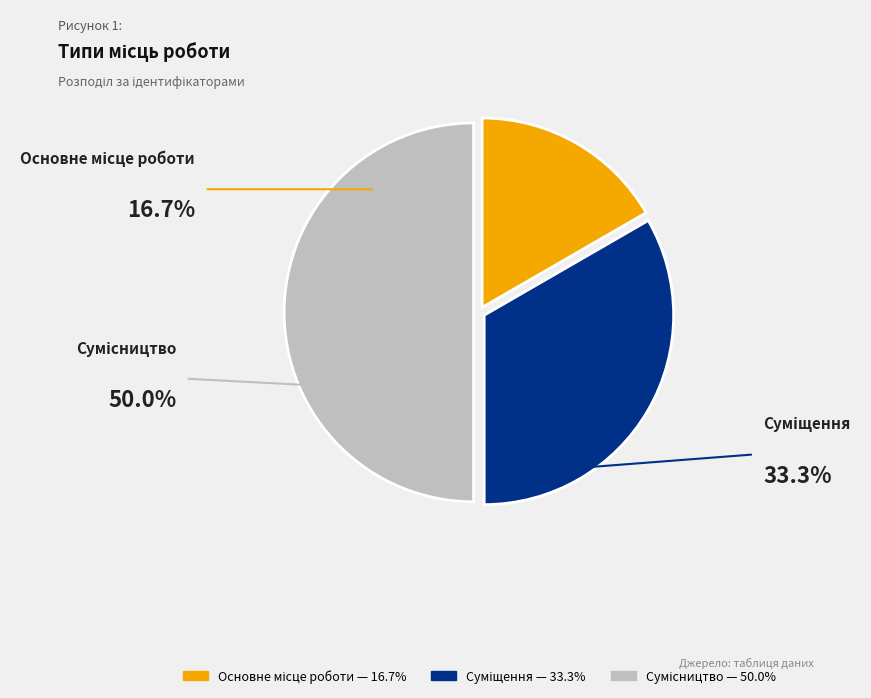

Count the number of slices in the pie.

3